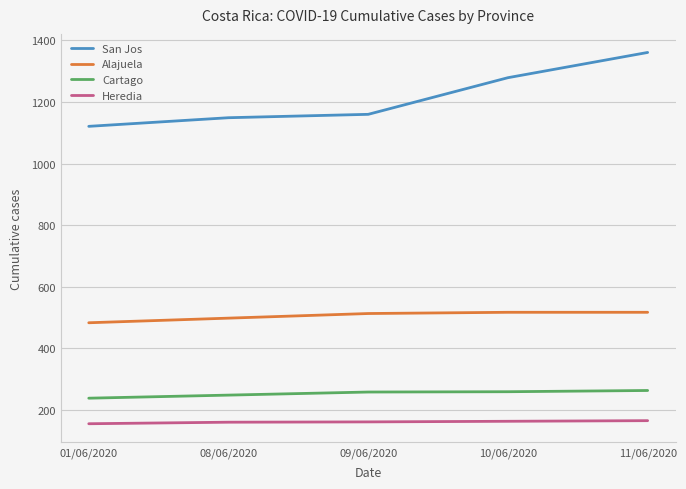

What is the spread (max minus min) of values at 09/06/2020?

999